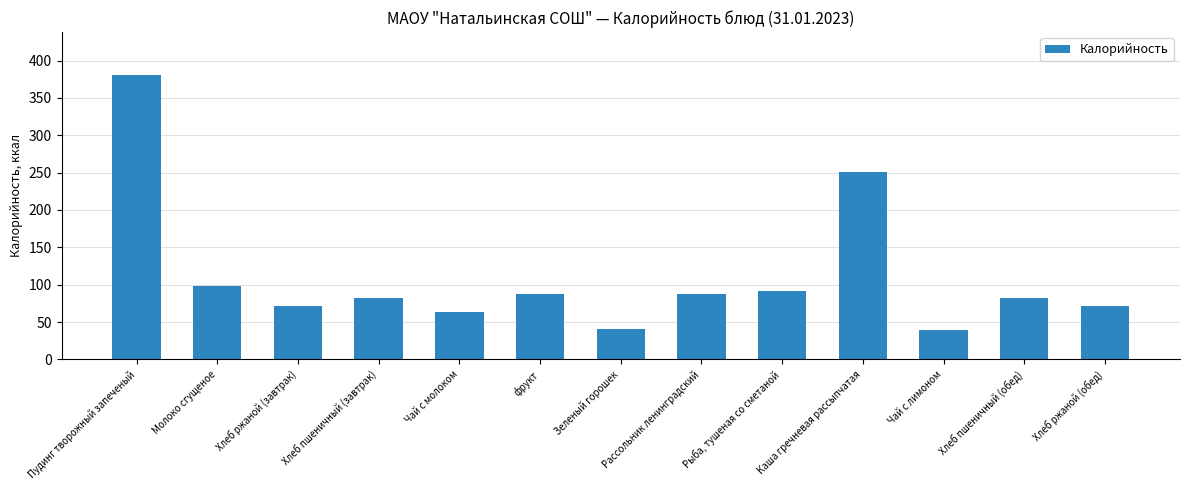

The chart shows a value of 121 at Рассольник ленинградский. True or false?

False